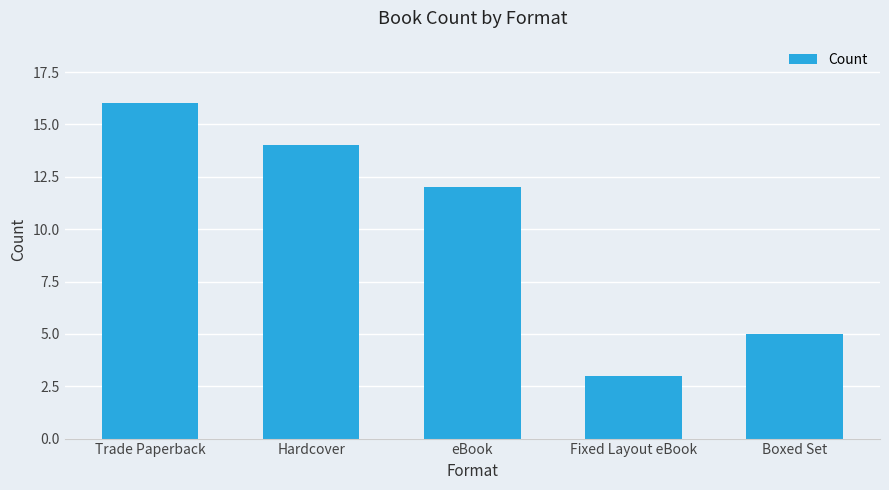

The value at Boxed Set is 7. True or false?

False